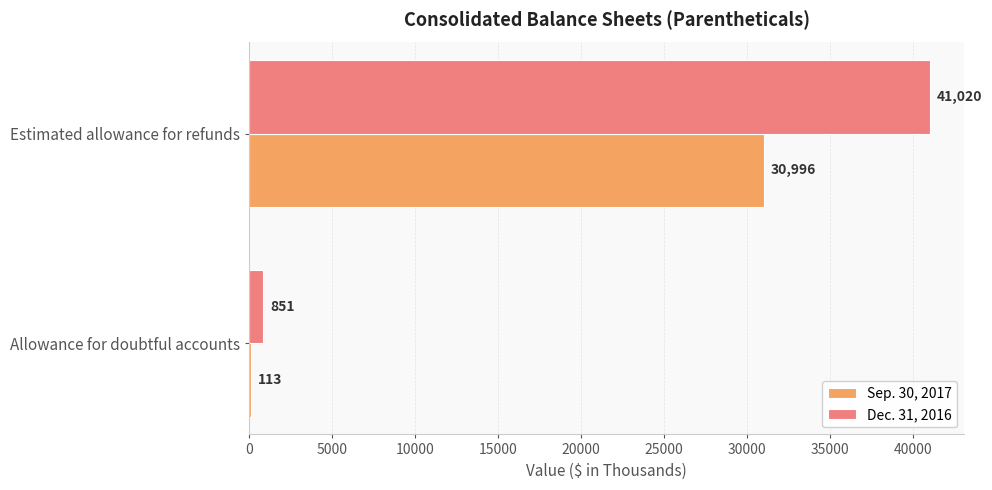

What is the greatest value displayed?

41020